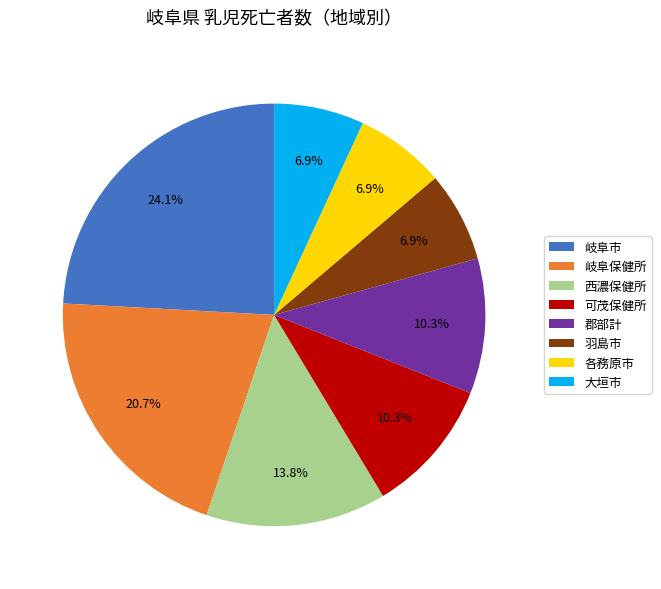

Do 大垣市 and 羽島市 together represent more than half of the pie?

No